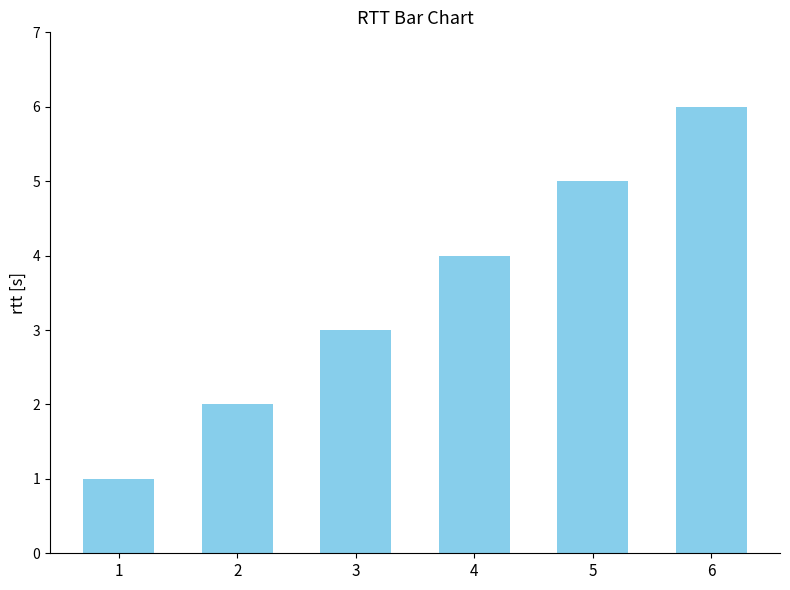

Rank the categories by value from lowest to highest.

1, 2, 3, 4, 5, 6